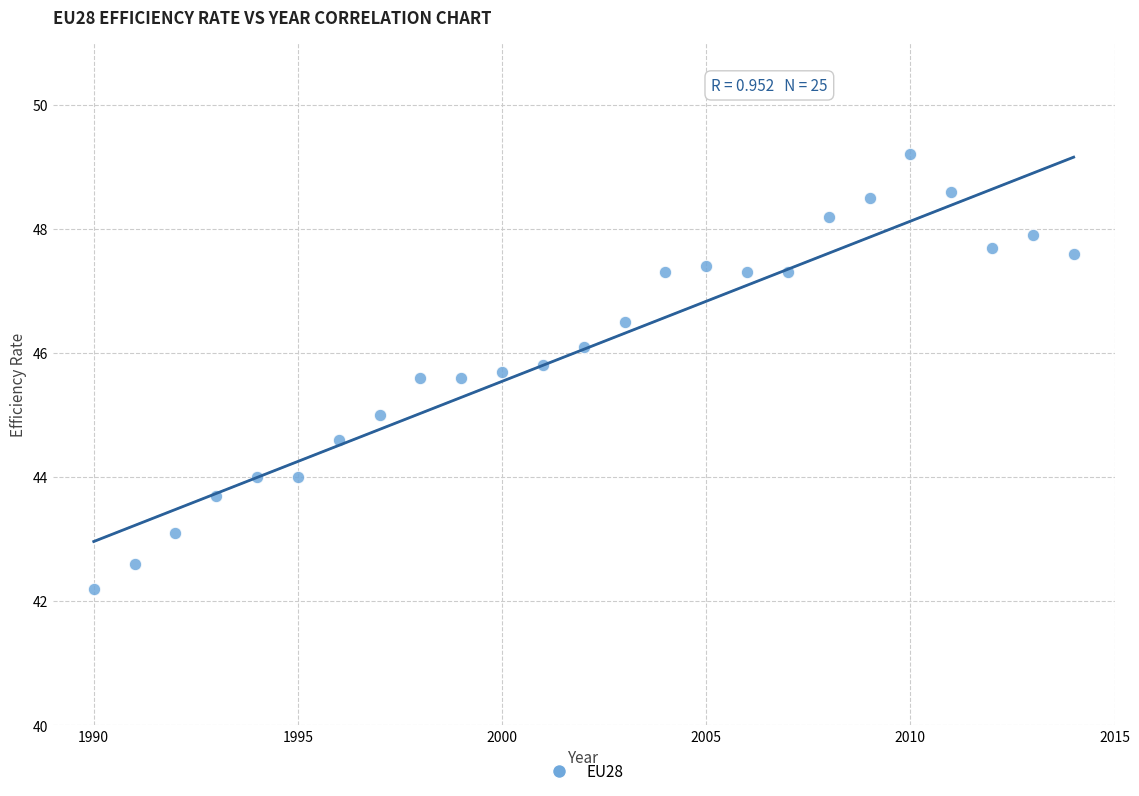

List the coordinates of all points as (Y, X) pairs, reading left to right.

(42.2, 1990.0)  (42.6, 1991.0)  (43.1, 1992.0)  (43.7, 1993.0)  (44.0, 1994.0)  (44.0, 1995.0)  (44.6, 1996.0)  (45.0, 1997.0)  (45.6, 1998.0)  (45.6, 1999.0)  (45.7, 2000.0)  (45.8, 2001.0)  (46.1, 2002.0)  (46.5, 2003.0)  (47.3, 2004.0)  (47.4, 2005.0)  (47.3, 2006.0)  (47.3, 2007.0)  (48.2, 2008.0)  (48.5, 2009.0)  (49.2, 2010.0)  (48.6, 2011.0)  (47.7, 2012.0)  (47.9, 2013.0)  (47.6, 2014.0)